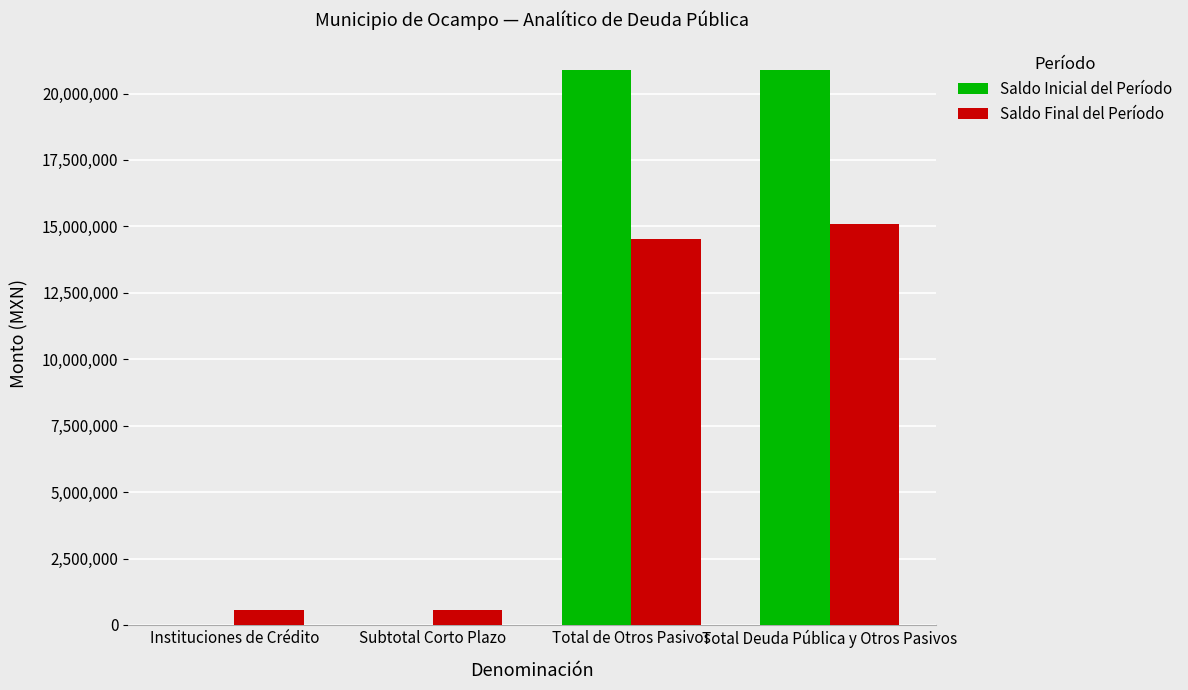

The Saldo Inicial del Período series shows 20873593.9 at Total de Otros Pasivos. True or false?

True